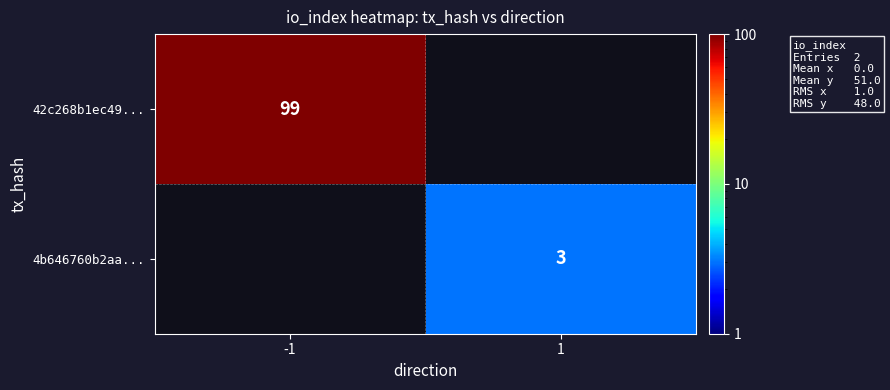

The value of 42c268b1ec49... at -1 is 99. True or false?

True